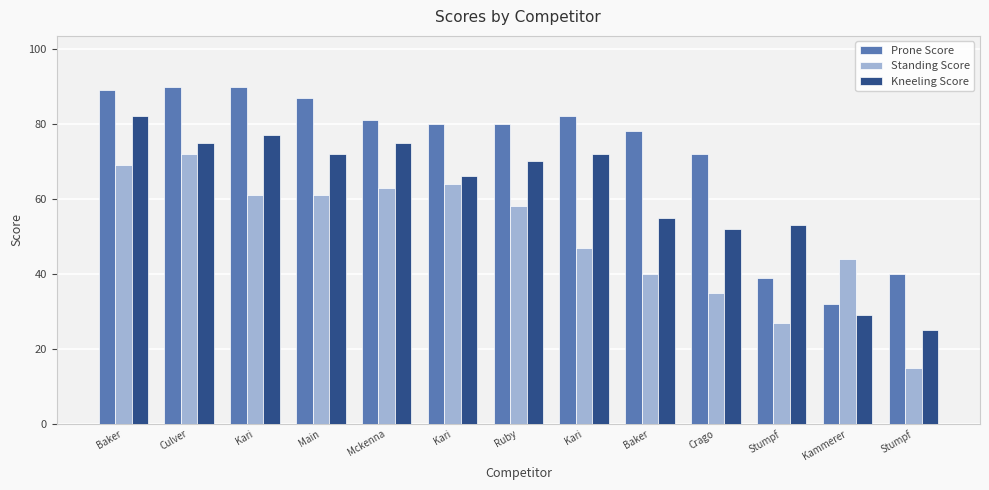

What is the average value of the Prone Score series?

72